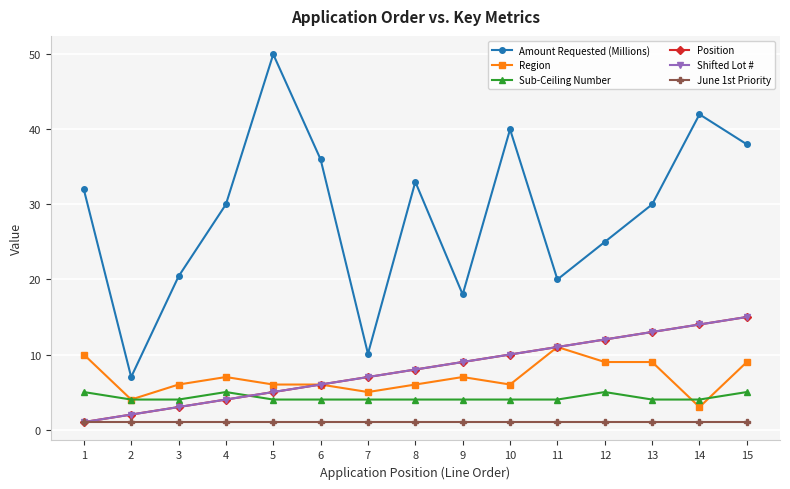

Is this an area chart (filled region under the line)?

No